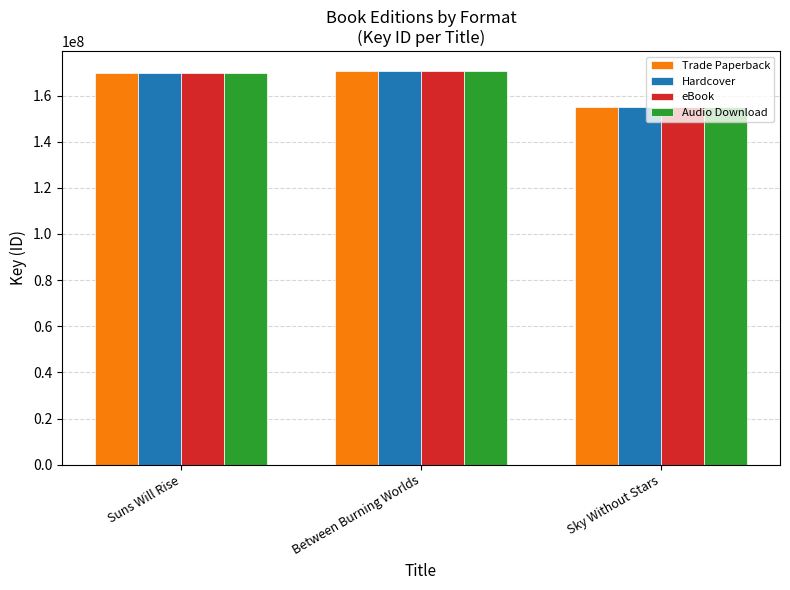

How many bars are there in each group?

4